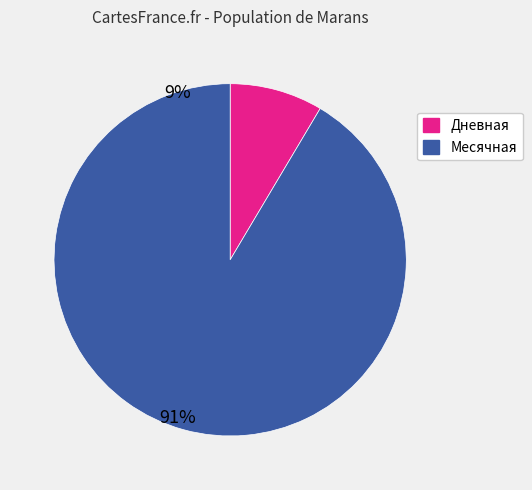

The Дневная slice represents 9% of the pie. True or false?

True